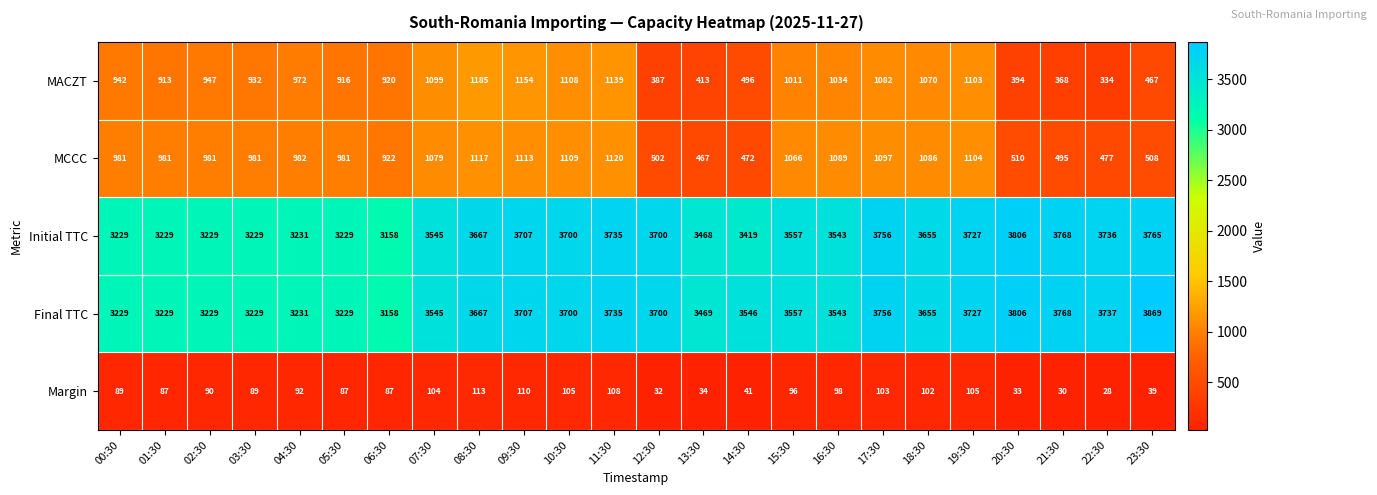

At how many categories does at least one series exceed 1304?

24